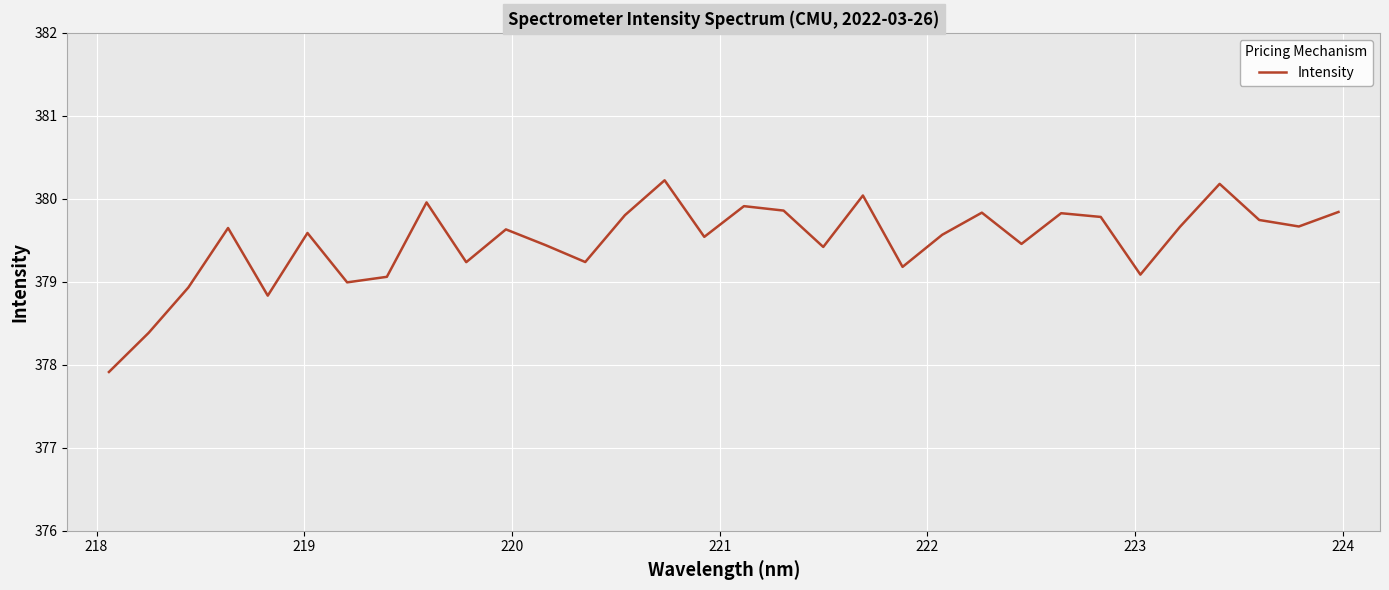

What is the minimum value shown in the chart?

377.9